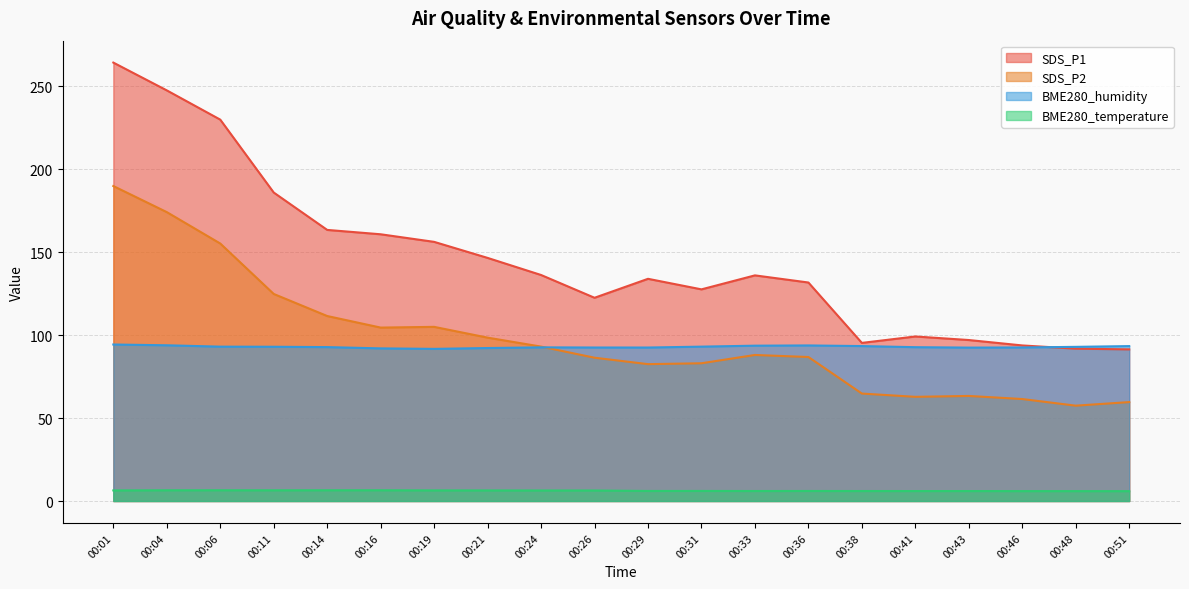

What are all the series names shown in the legend?

SDS_P1, SDS_P2, BME280_humidity, BME280_temperature